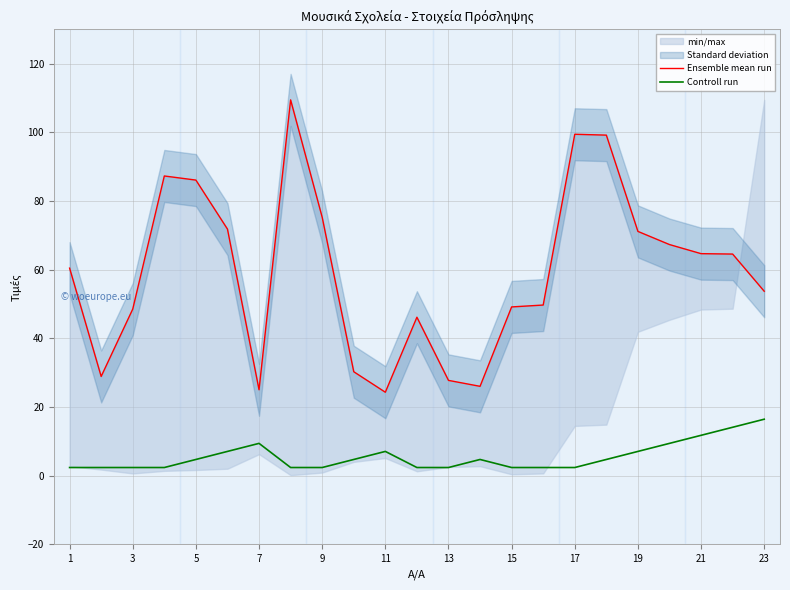

What is the difference between the maximum and minimum values in the Ensemble mean run series?

85.2